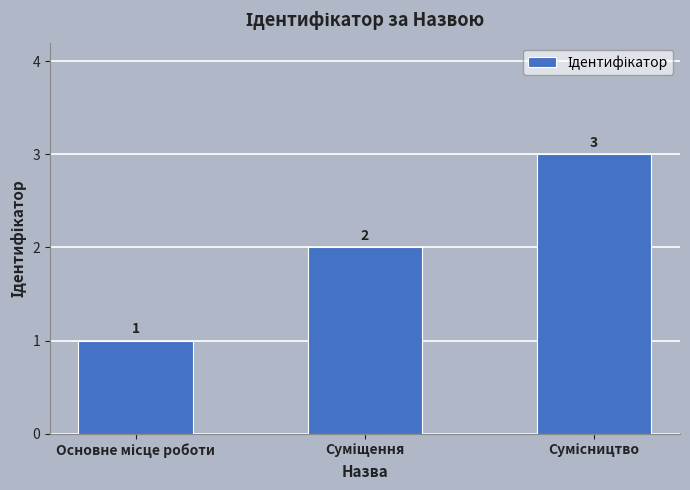

How many values are between 1 and 3?

3